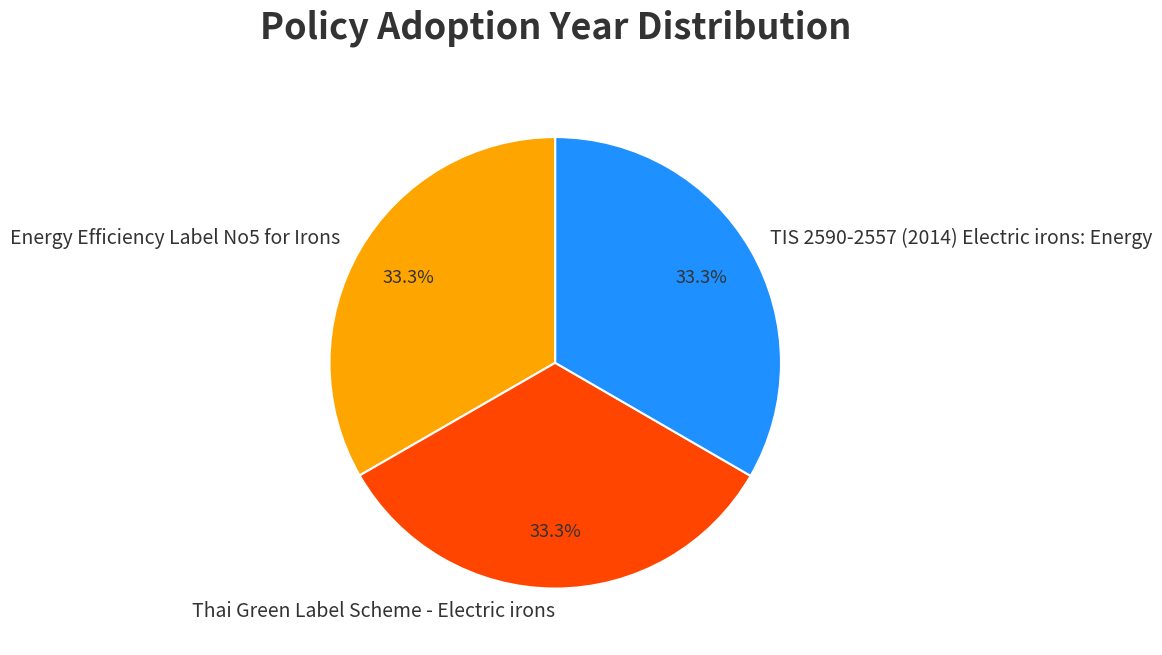

What is the ratio of the value at Energy Efficiency Label No5 for Irons to the value at TIS 2590-2557 (2014) Electric irons: Energy?

1.0